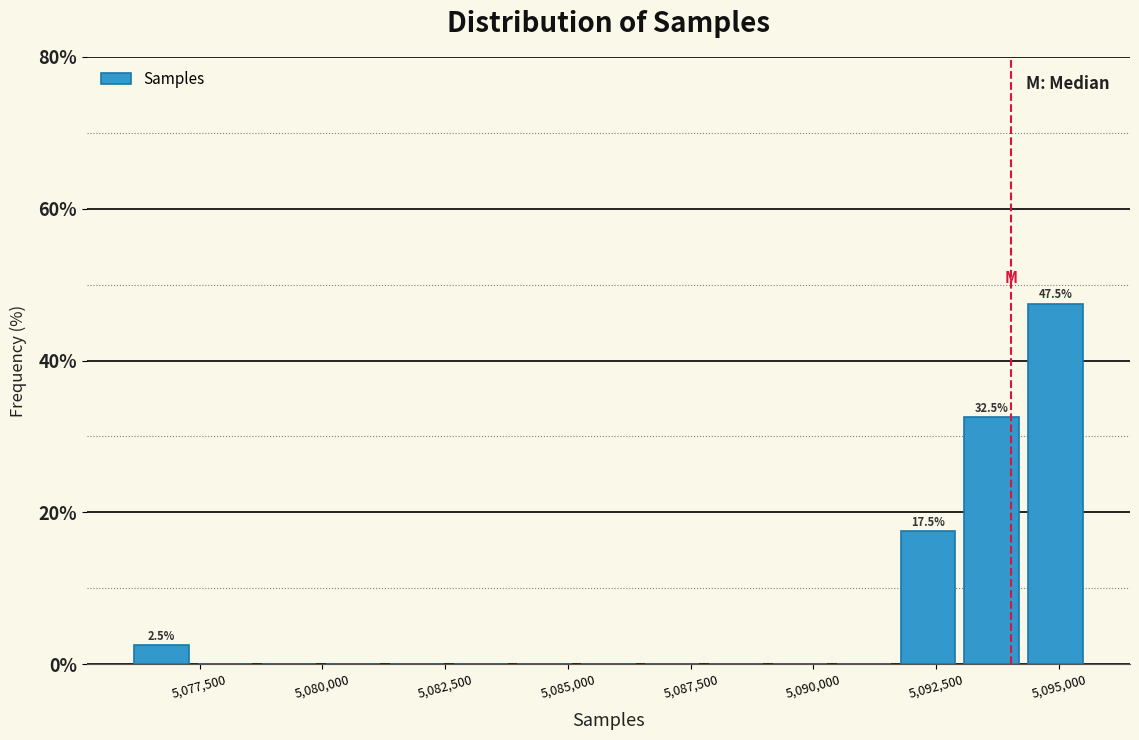

Read against the x-axis, roughly where is the centre of the tallest bar?

5095000